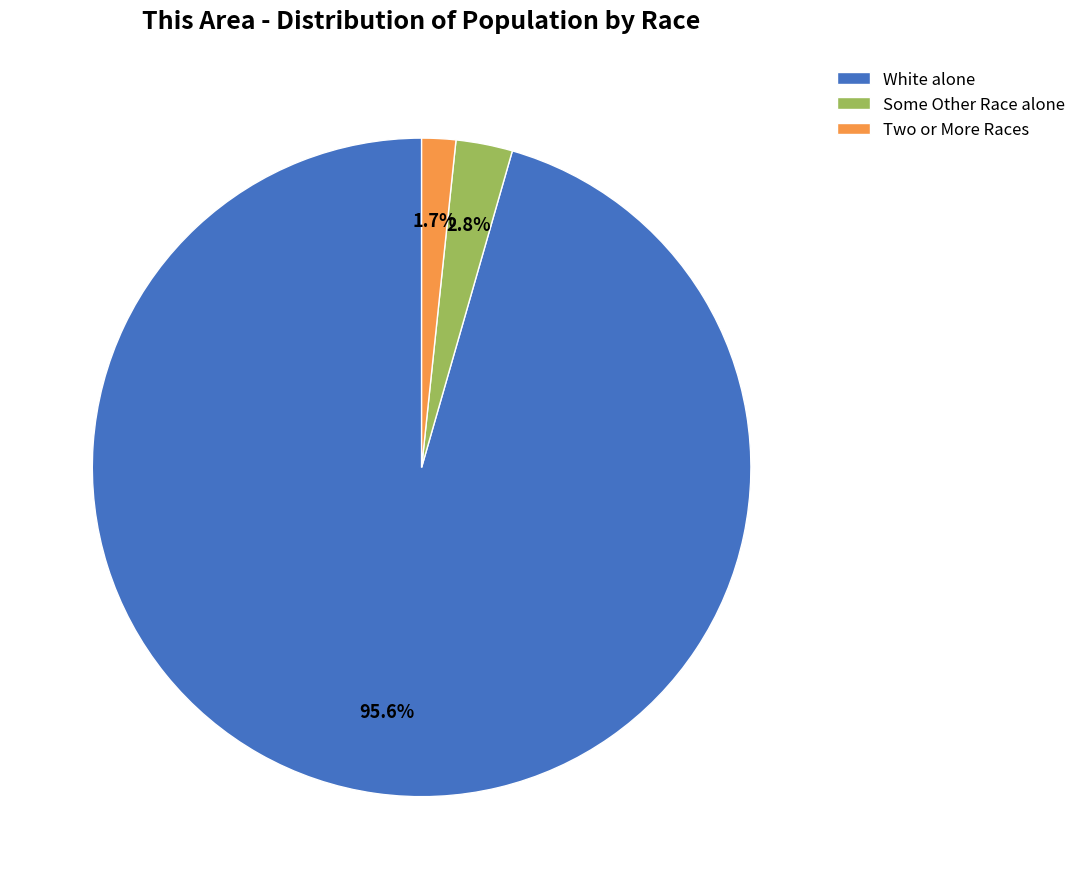

Which category has the smallest portion of the pie?

Two or More Races